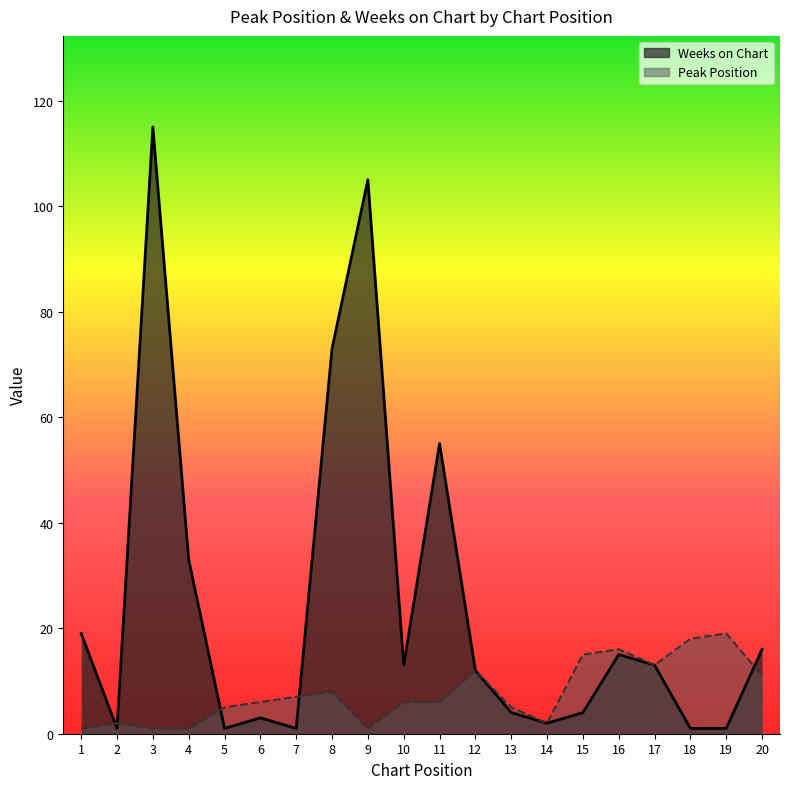

Is it true that Peak Position equals 10 at 7?

False